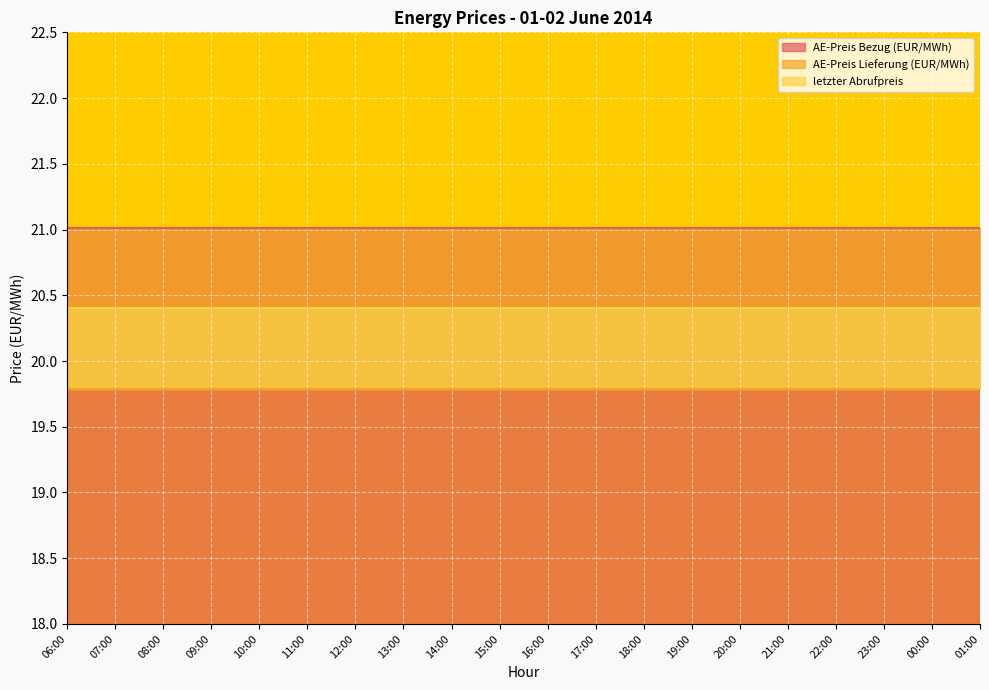

True or false: AE-Preis Lieferung (EUR/MWh) and letzter Abrufpreis cross at least once.

False